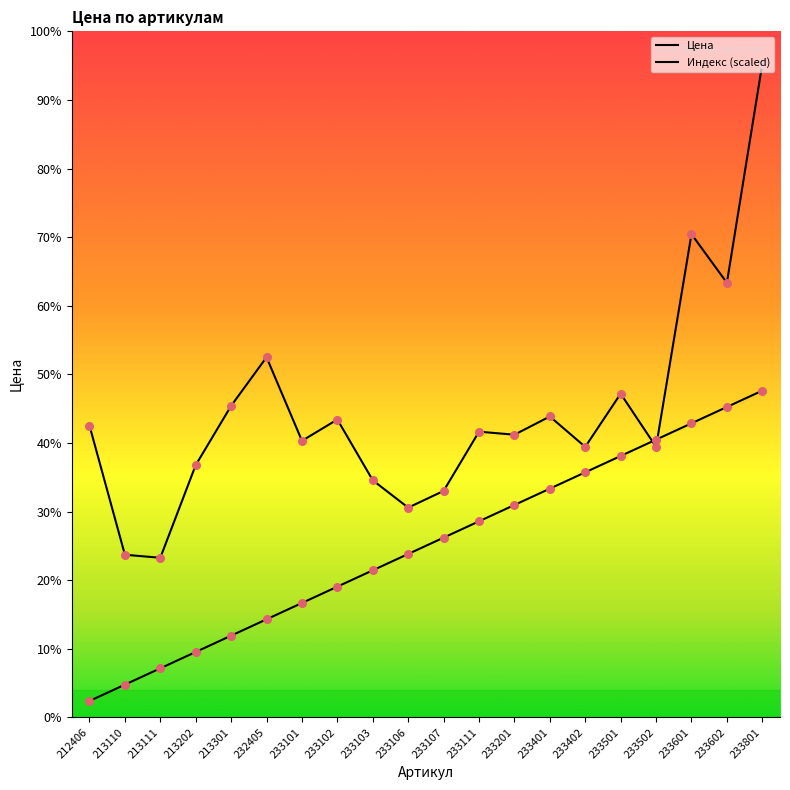

Which series has the largest total across all categories?

Цена